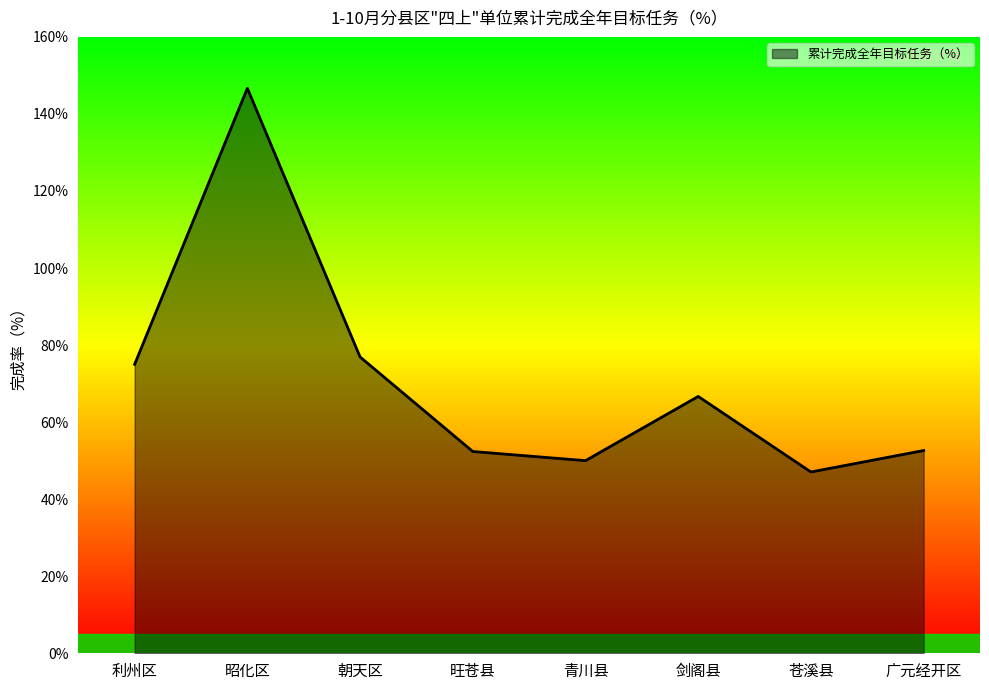

What is the difference between the values at 苍溪县 and 剑阁县?

19.6